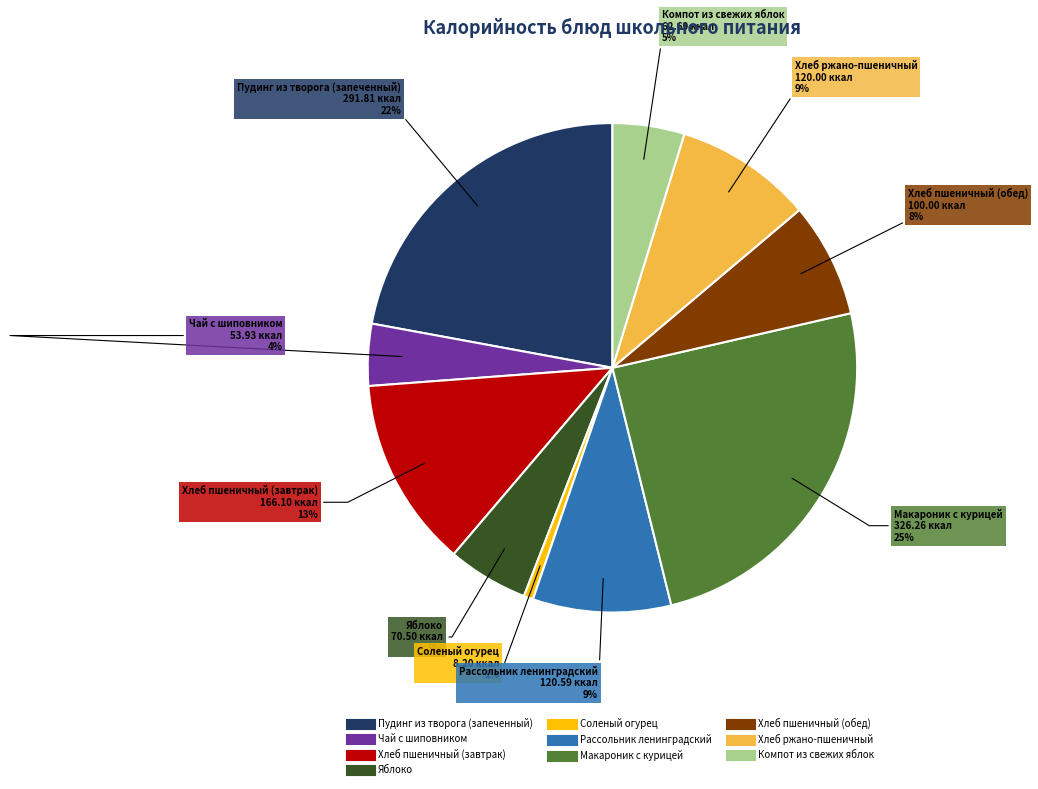

Which slice is the smallest?

Соленый огурец